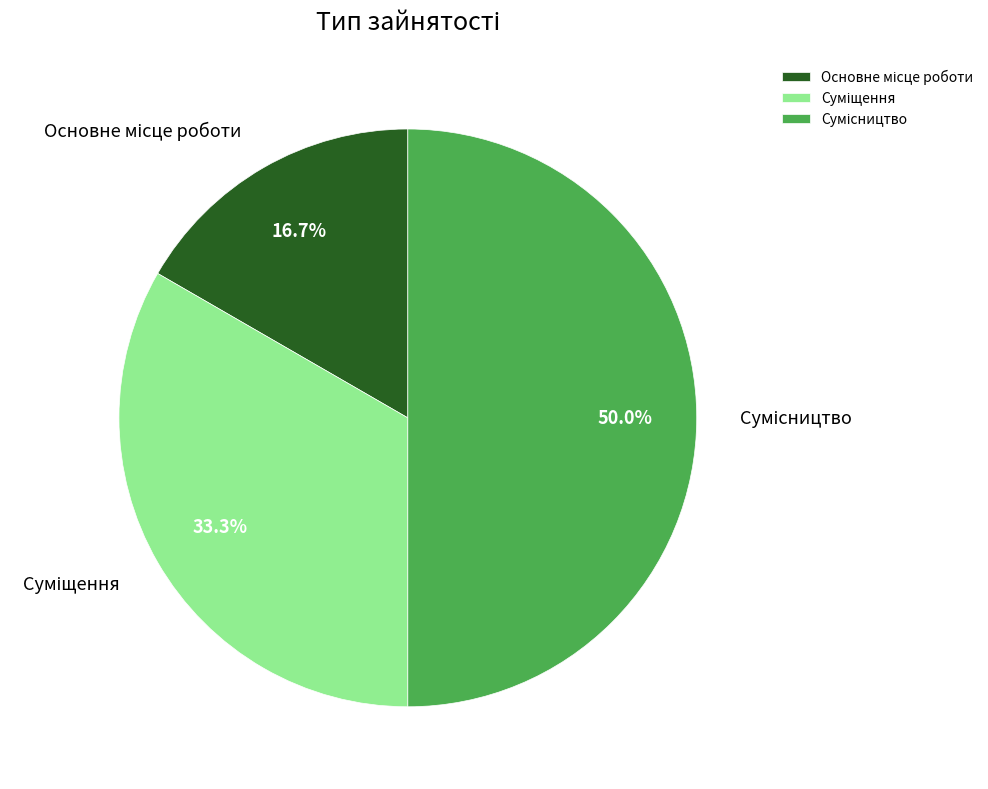

True or false: Суміщення accounts for 24% of the total.

False